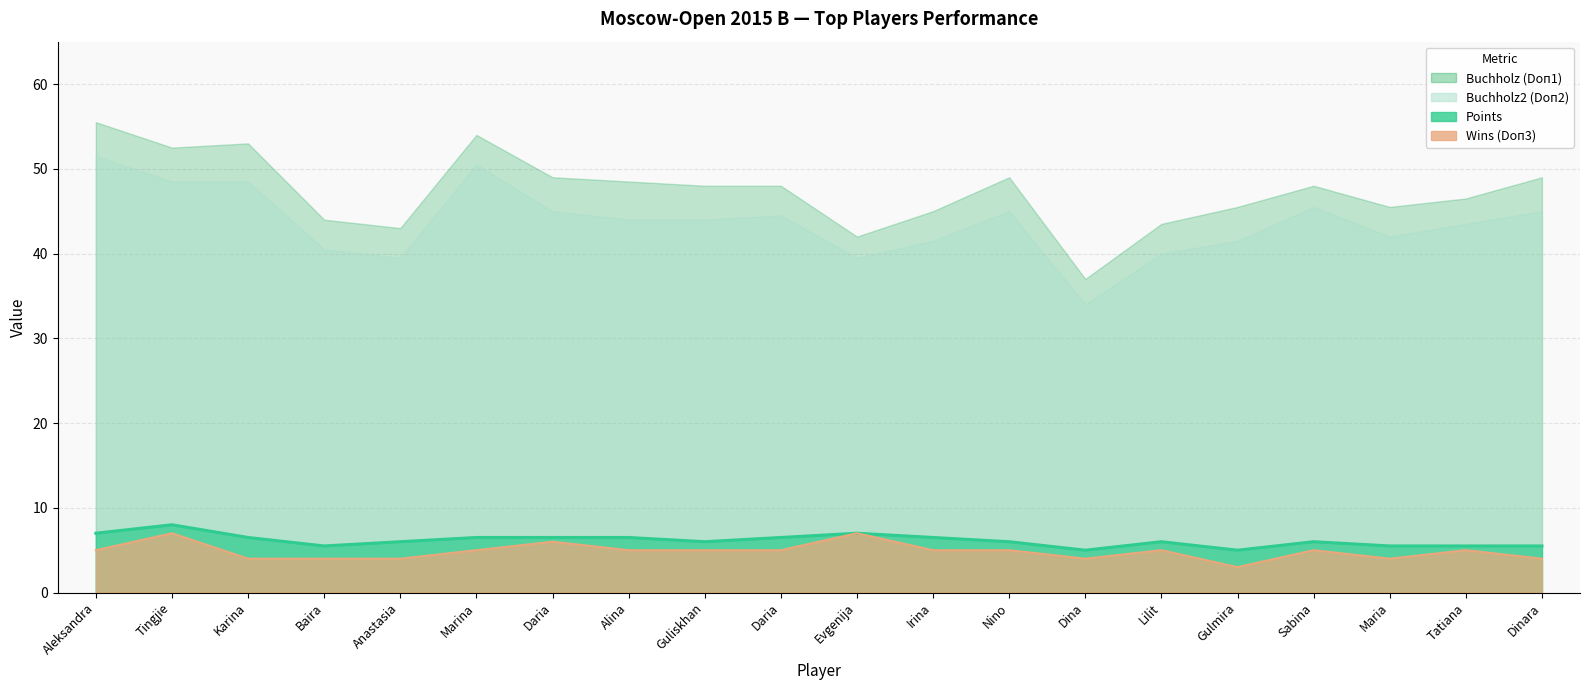

What is the label of the 14th point from the right?

Daria